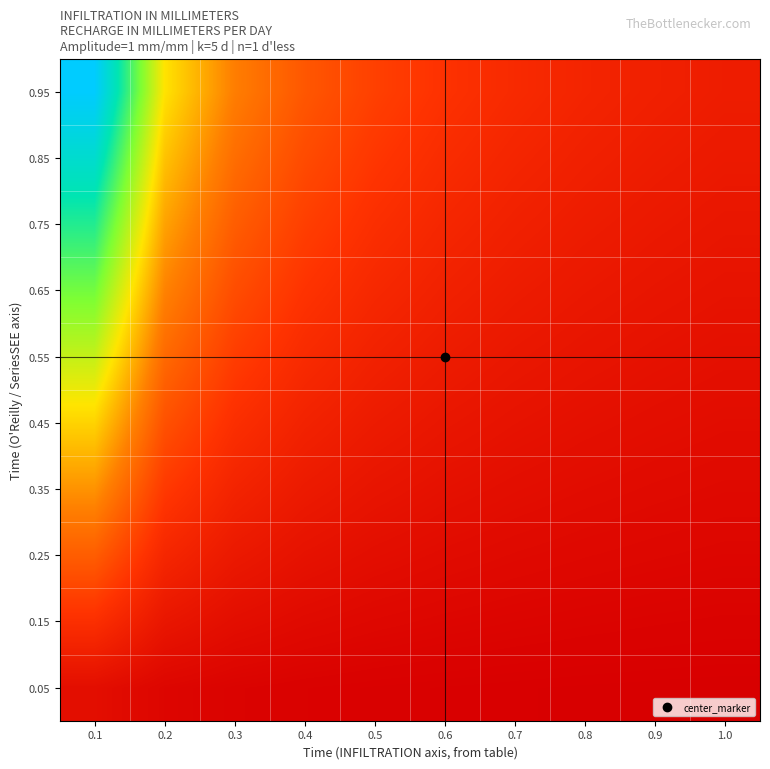

What is the greatest value displayed?

9.5